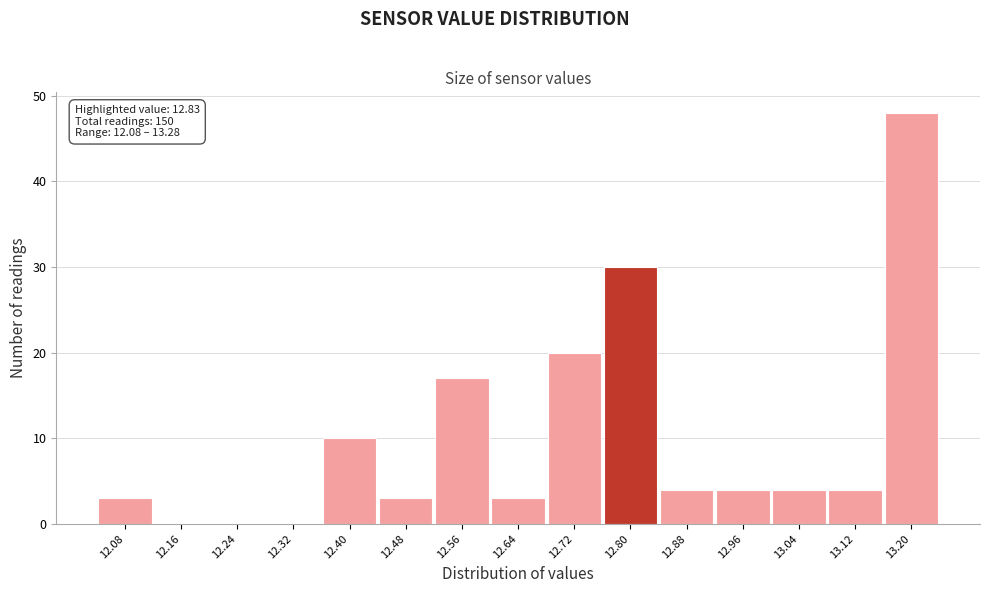

Reading left to right, transcribe all the data shown in this chart.

12.08=3	12.16=0	12.24=0	12.32=0	12.40=10	12.48=3	12.56=17	12.64=3	12.72=20	12.80=30	12.88=4	12.96=4	13.04=4	13.12=4	13.20=48